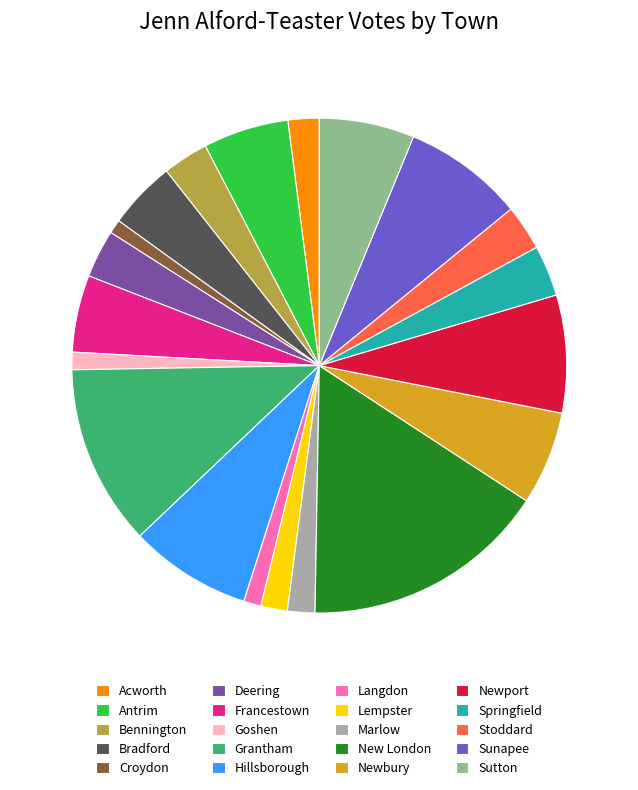

Does Sunapee account for over 50% of the chart?

No